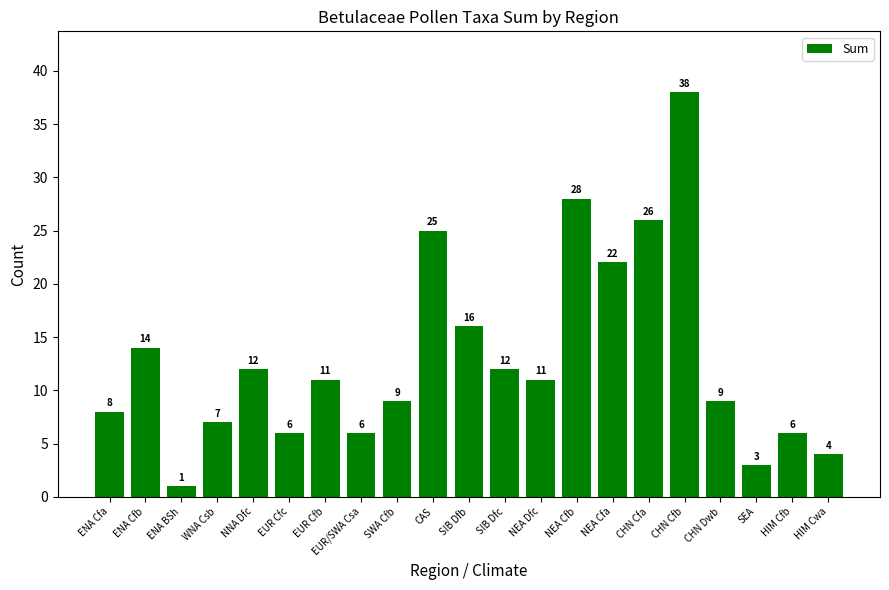

What position from the left is NNA Dfc?

5